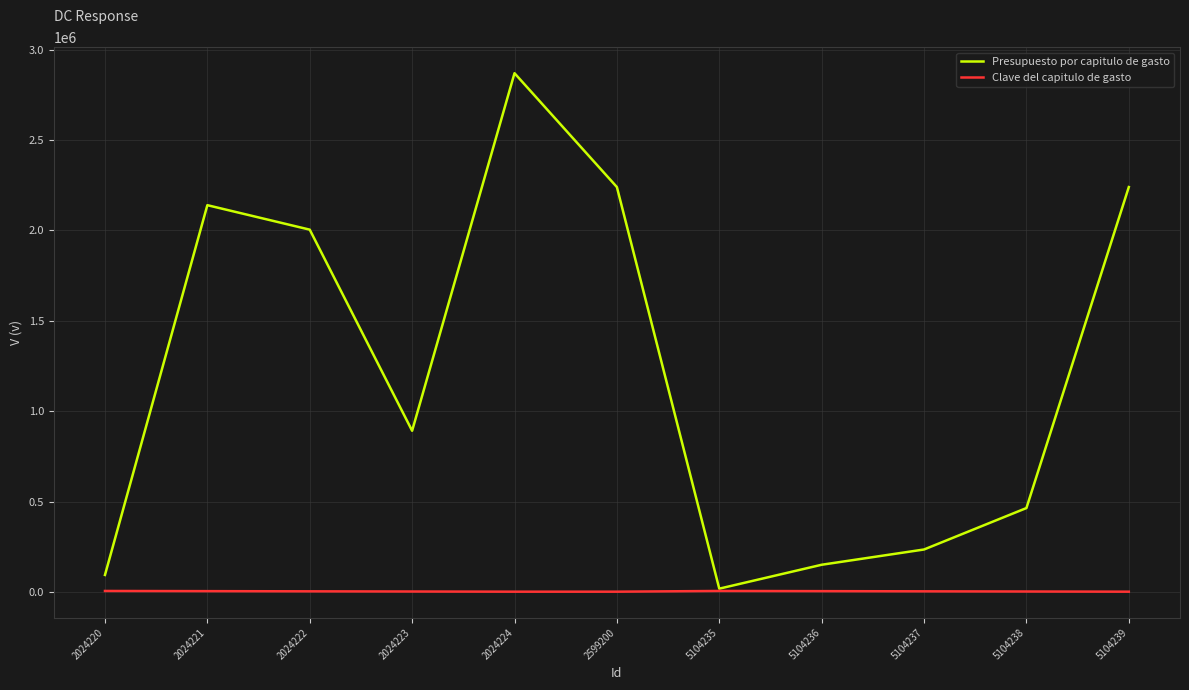

Which category has the highest value in the Presupuesto por capitulo de gasto series?

2024224